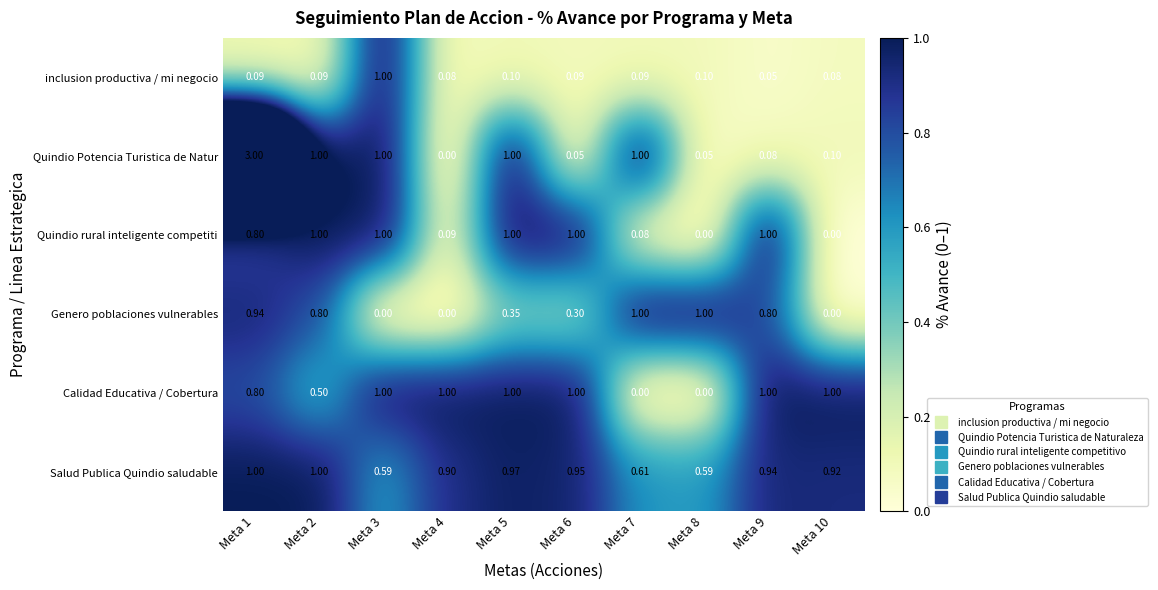

Which series has the largest range (max minus min)?

Quindio Potencia Turistica de Natur